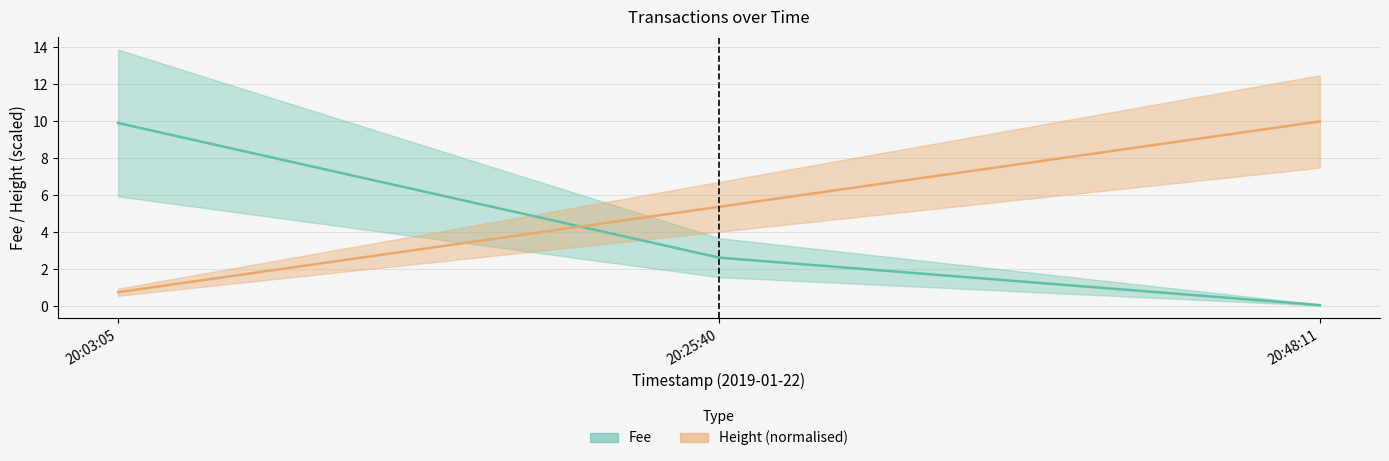

At how many categories does at least one series exceed 3?

3